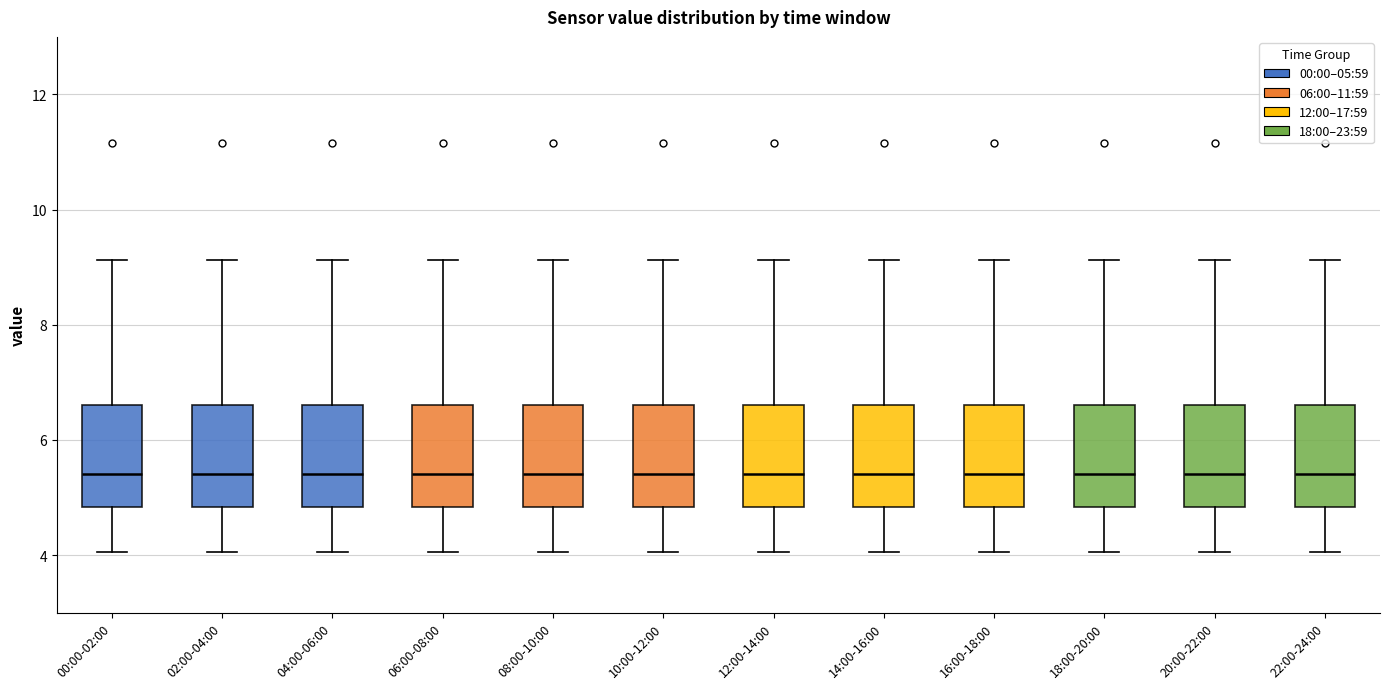

Reading left to right, transcribe this box plot: for each box, give where its median line is, the range the box spans, and where its two whiskers end, as read against the y-axis. The values are not printed on the chart, so give them approximately, as read against the axis.

00:00-02:00: median 5.4, box 4.8 to 6.6, whiskers 4.0 to 9.2
02:00-04:00: median 5.4, box 4.8 to 6.6, whiskers 4.0 to 9.2
04:00-06:00: median 5.4, box 4.8 to 6.6, whiskers 4.0 to 9.2
06:00-08:00: median 5.4, box 4.8 to 6.6, whiskers 4.0 to 9.2
08:00-10:00: median 5.4, box 4.8 to 6.6, whiskers 4.0 to 9.2
10:00-12:00: median 5.4, box 4.8 to 6.6, whiskers 4.0 to 9.2
12:00-14:00: median 5.4, box 4.8 to 6.6, whiskers 4.0 to 9.2
14:00-16:00: median 5.4, box 4.8 to 6.6, whiskers 4.0 to 9.2
16:00-18:00: median 5.4, box 4.8 to 6.6, whiskers 4.0 to 9.2
18:00-20:00: median 5.4, box 4.8 to 6.6, whiskers 4.0 to 9.2
20:00-22:00: median 5.4, box 4.8 to 6.6, whiskers 4.0 to 9.2
22:00-24:00: median 5.4, box 4.8 to 6.6, whiskers 4.0 to 9.2